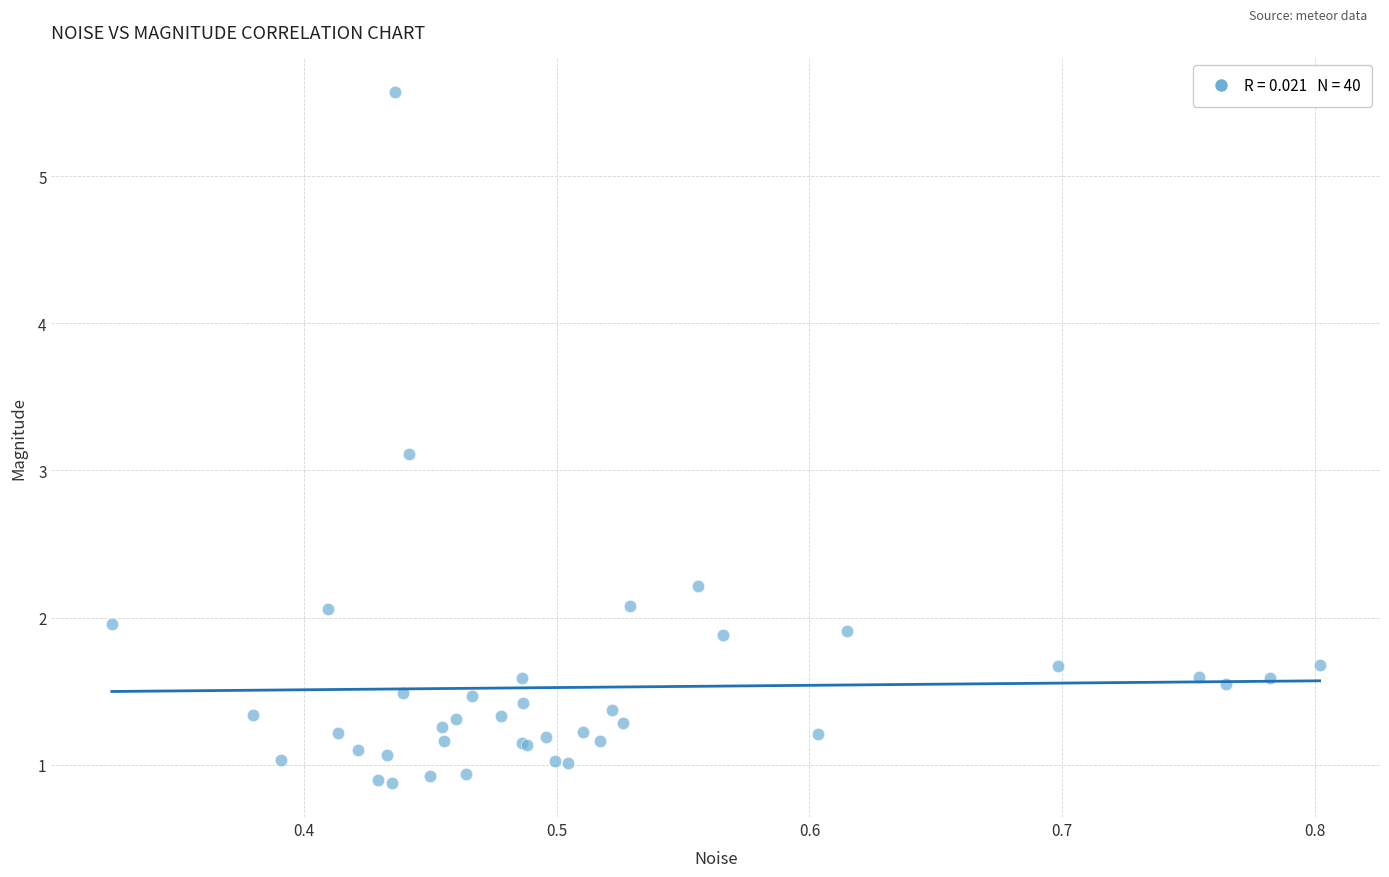

What Y value in the scatter plot is closest to 3?

3.1